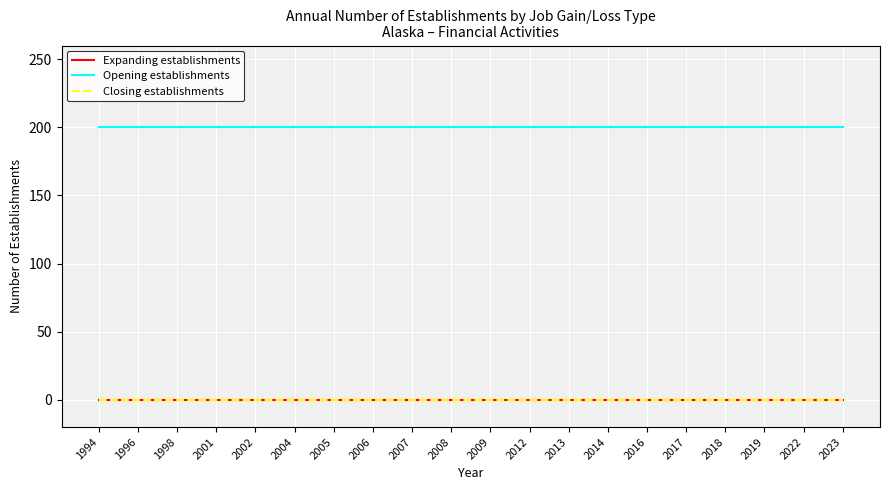

At 2019, list the series in order from largest to smallest.

Opening establishments, Expanding establishments, Closing establishments